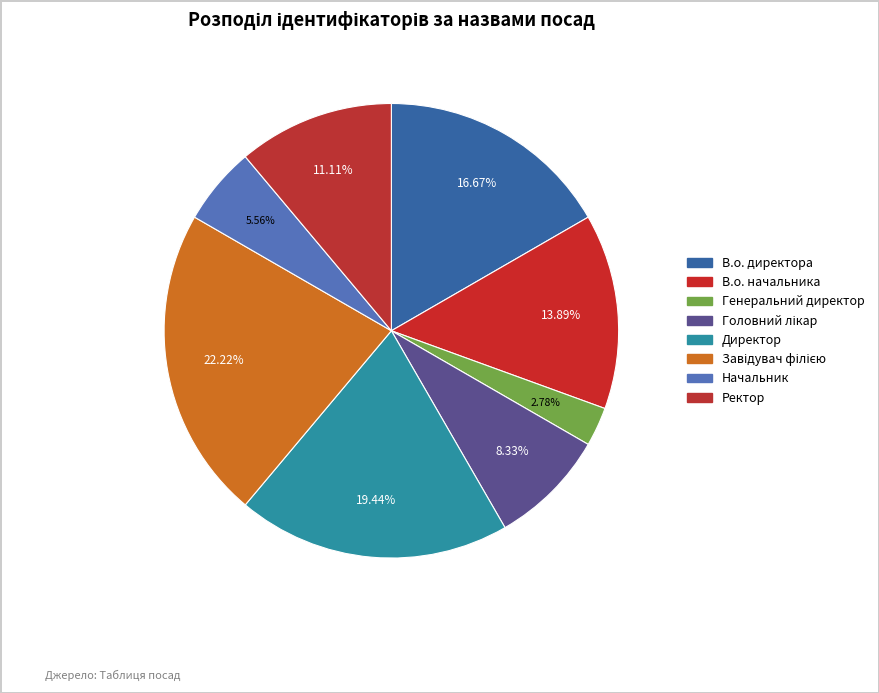

Count the number of slices in the pie.

8